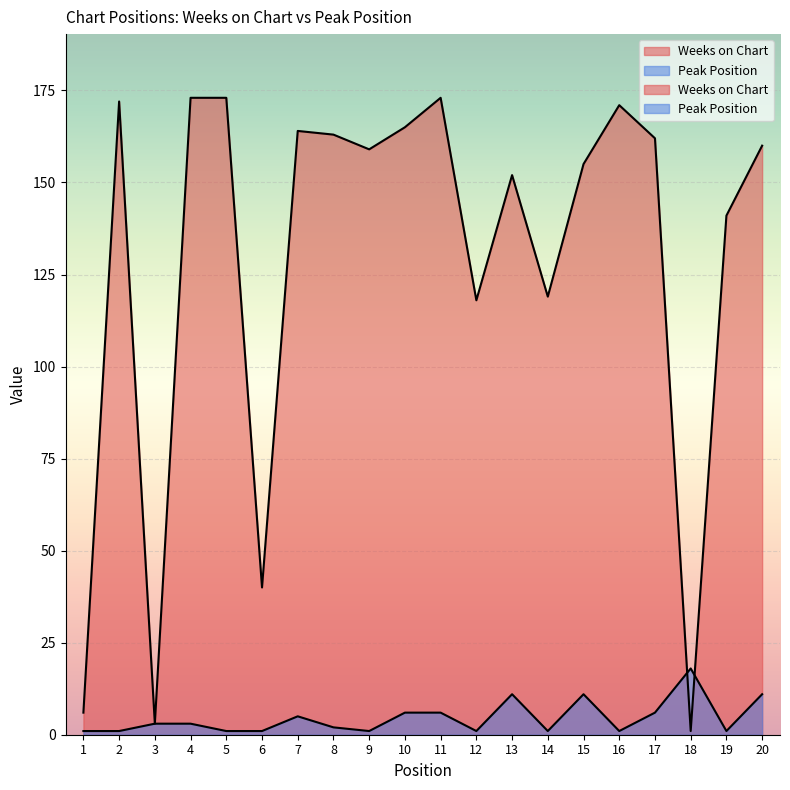

How many values in the Peak Position series are below 3?

10